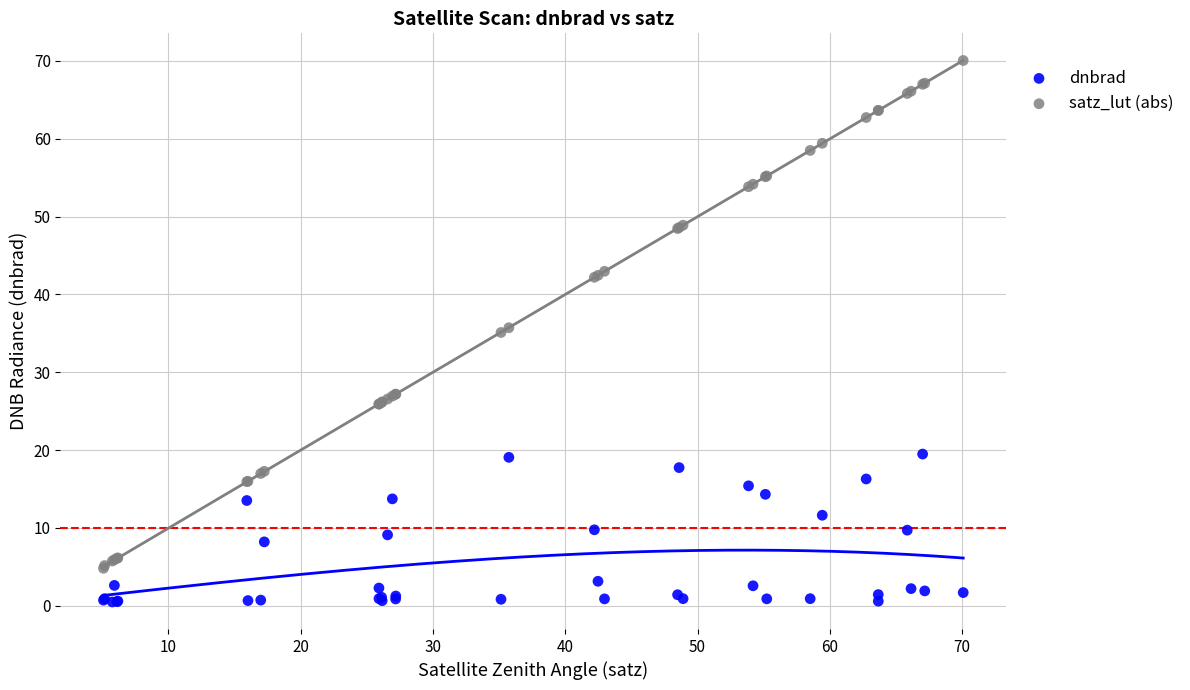

Which series contains the lowest Y value?

dnbrad